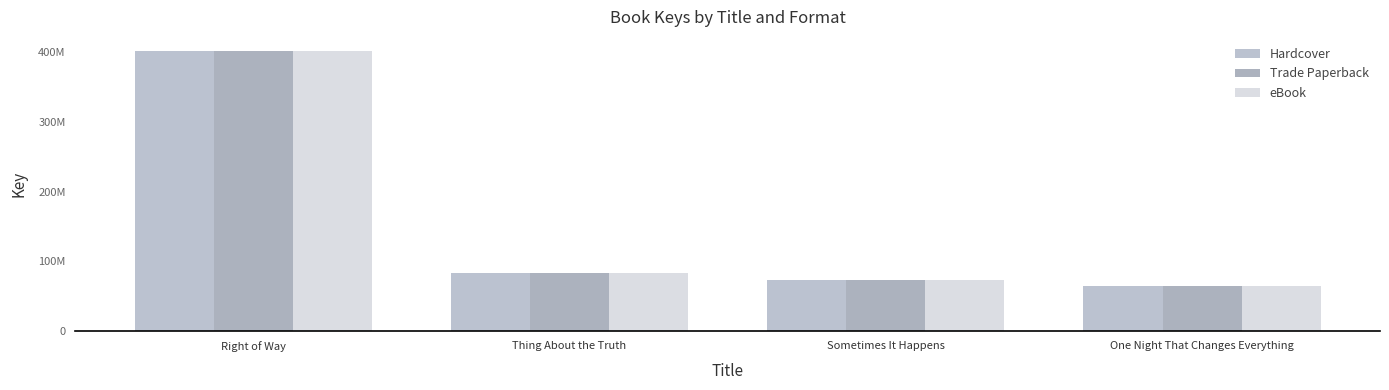

What is the sum of all Trade Paperback values?

623826476